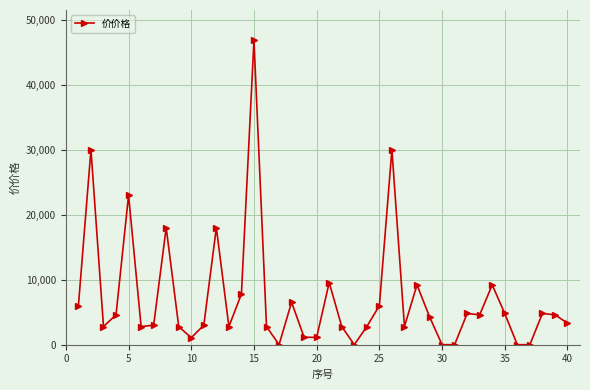

What is the greatest value displayed?

46800